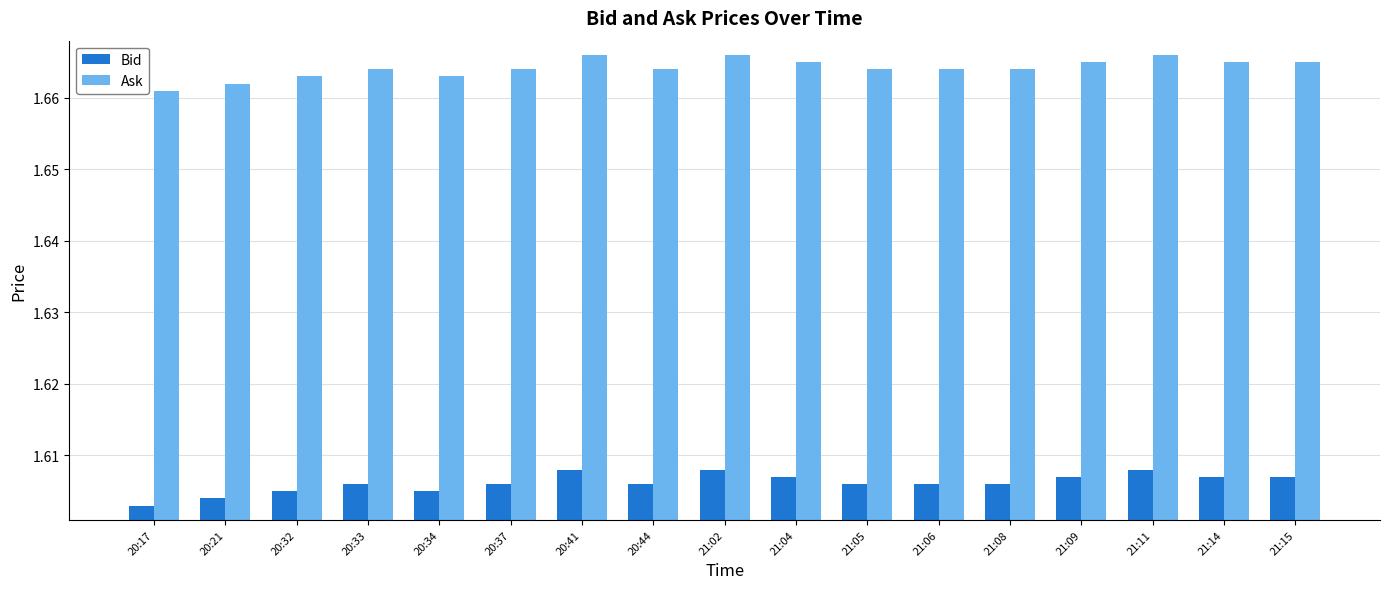

What is the total value across all series at 21:02?

3.3